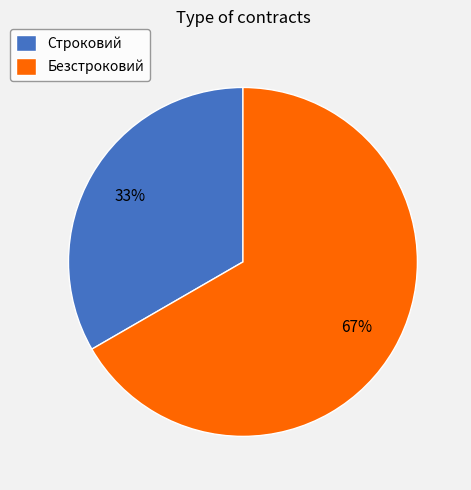

Is it true that Безстроковий is 67% of the pie?

True